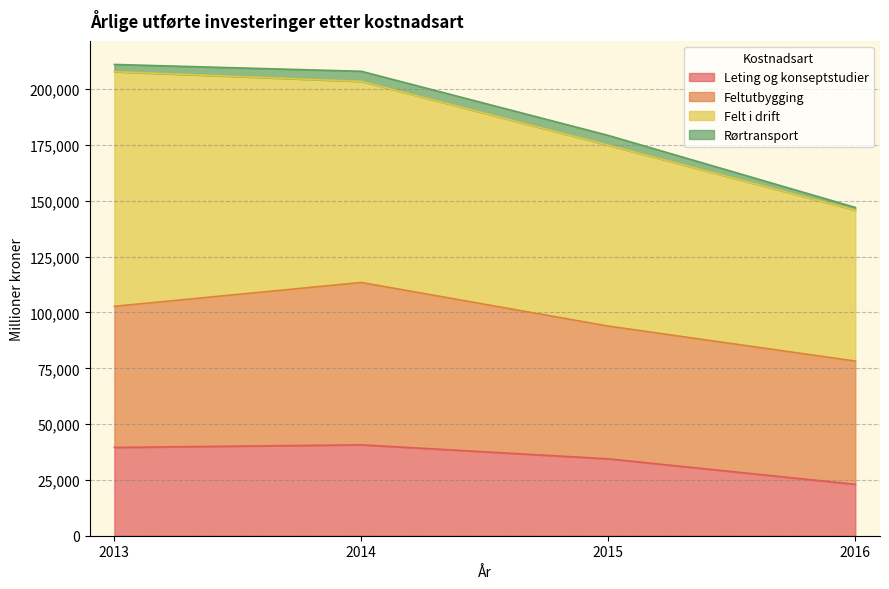

What is the spread (max minus min) of values at 2016?

66386